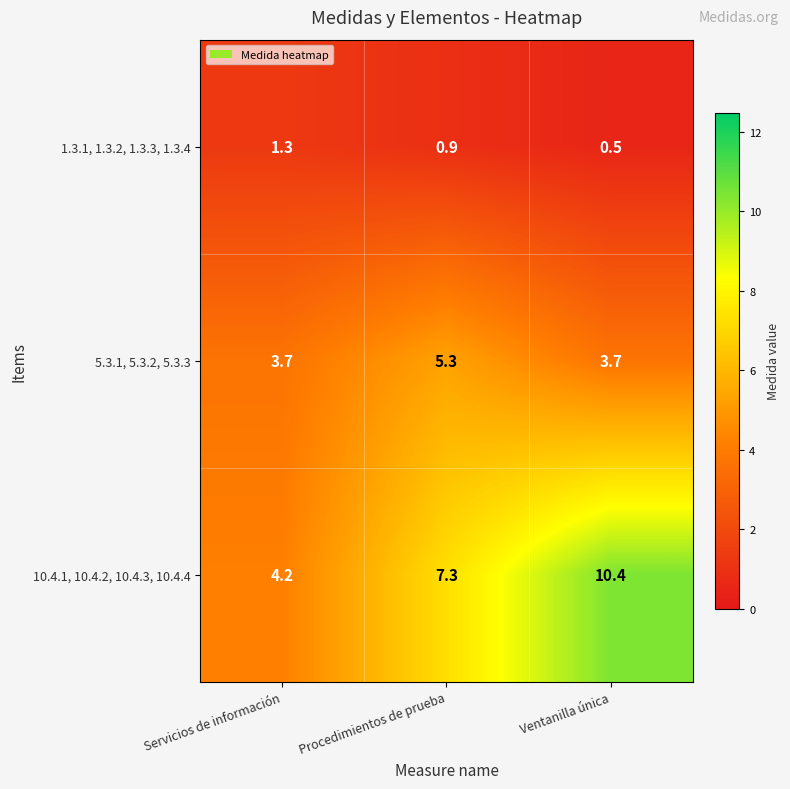

True or false: 1.3.1, 1.3.2, 1.3.3, 1.3.4 has a value of 1.3 at Servicios de información.

True